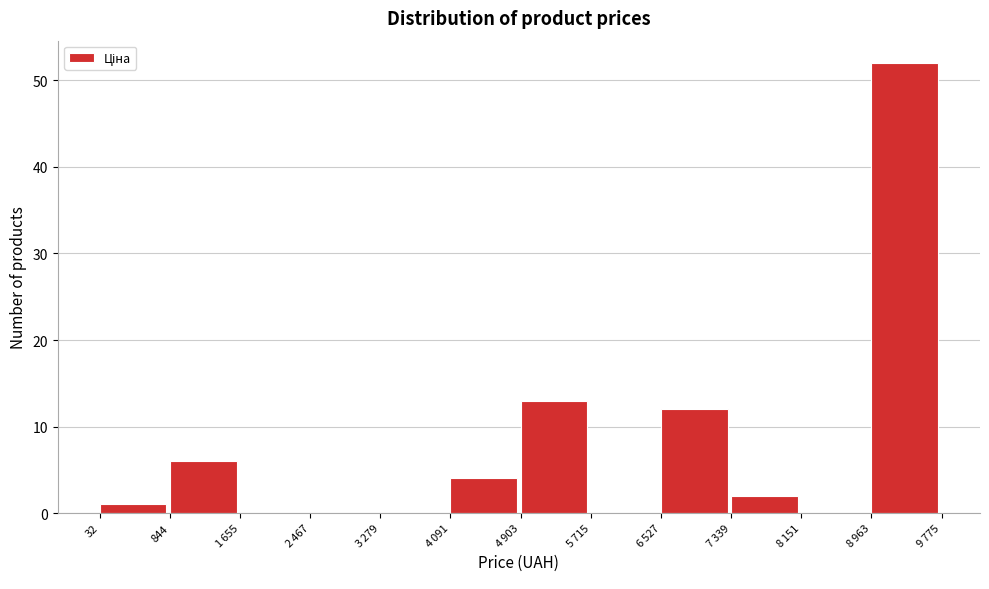

What is the greatest value displayed?

52